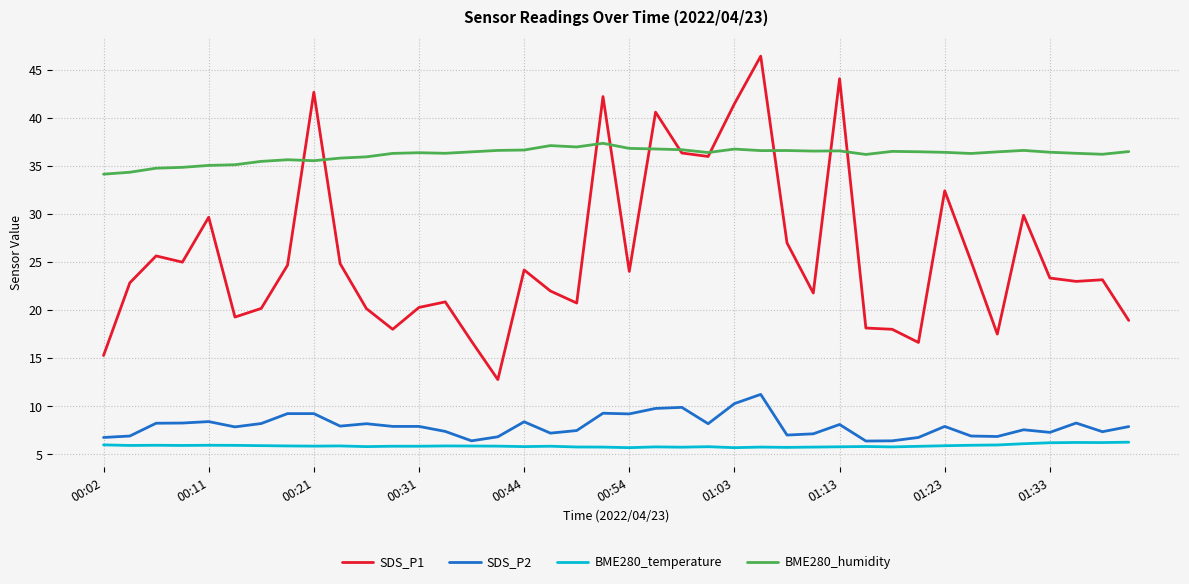

True or false: BME280_humidity and SDS_P1 cross at least once.

True